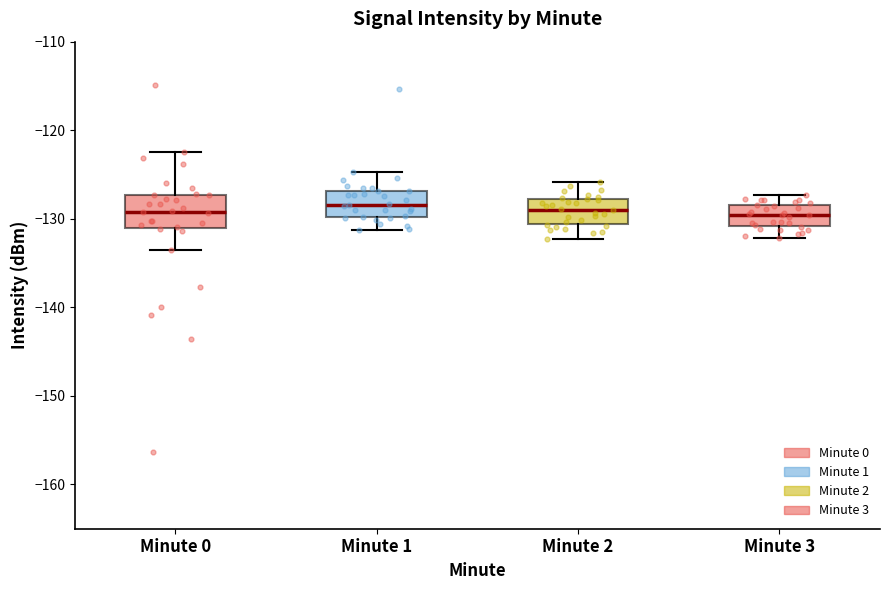

Where is the upper edge of the box for Minute 3 on the y-axis? The values are not printed on the chart, so give them approximately, as read against the axis.

-128